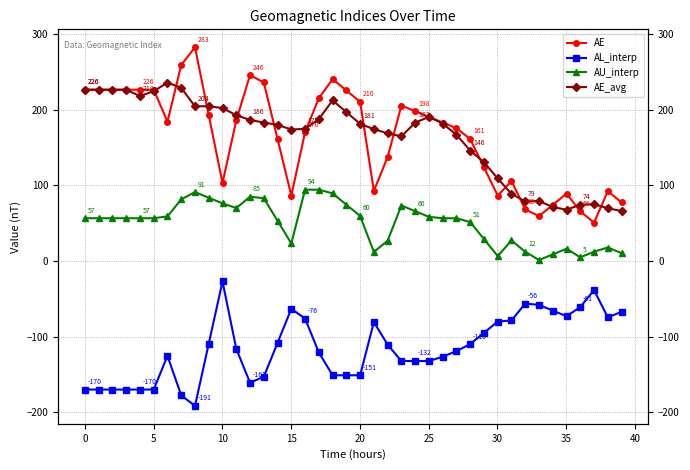

At how many categories does at least one series exceed 14?

40